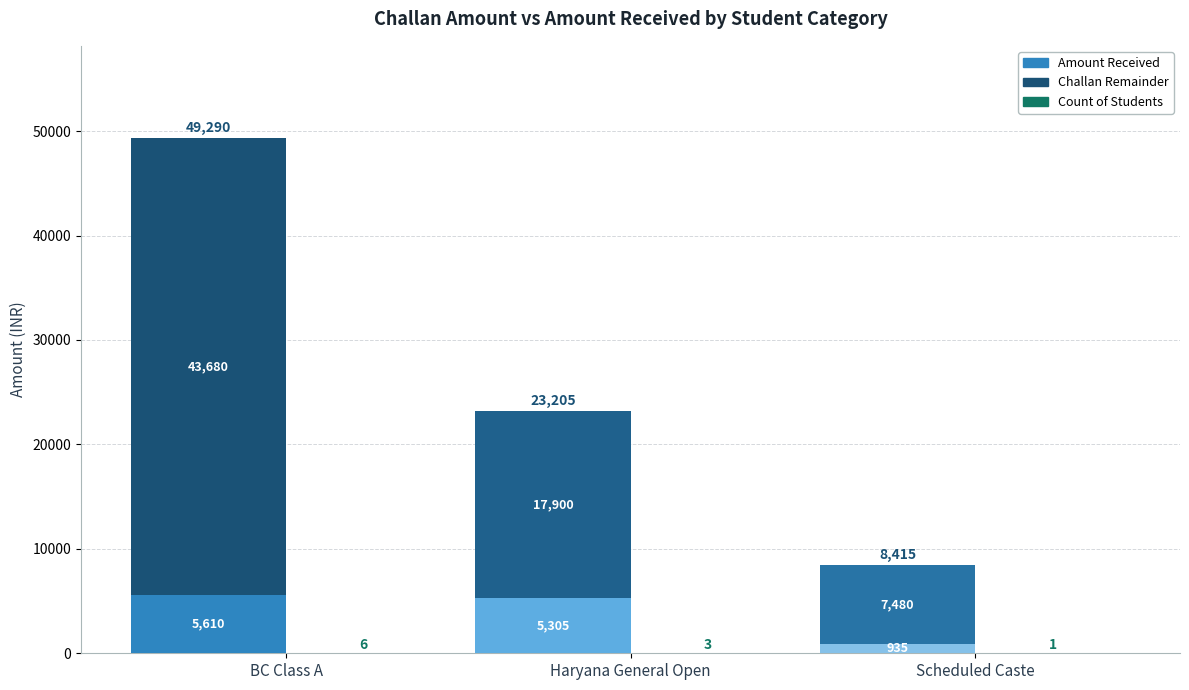

What is the total value across all series at BC Class A?

49296